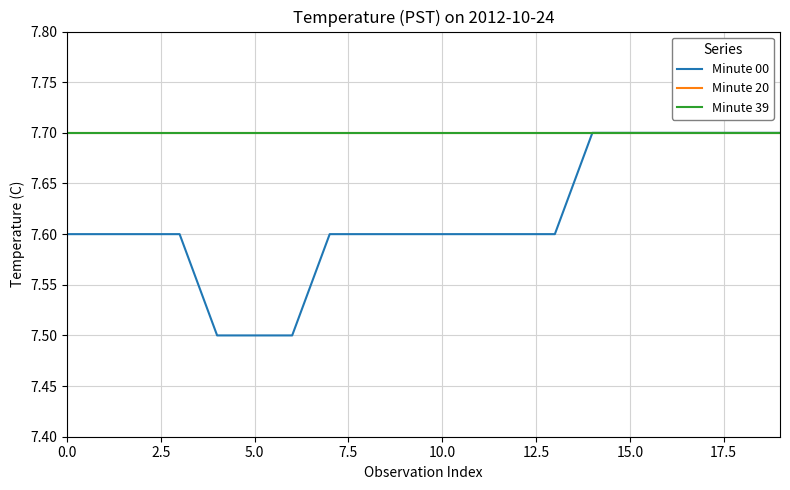

What is the difference between the maximum and minimum values in the Minute 00 series?

0.2